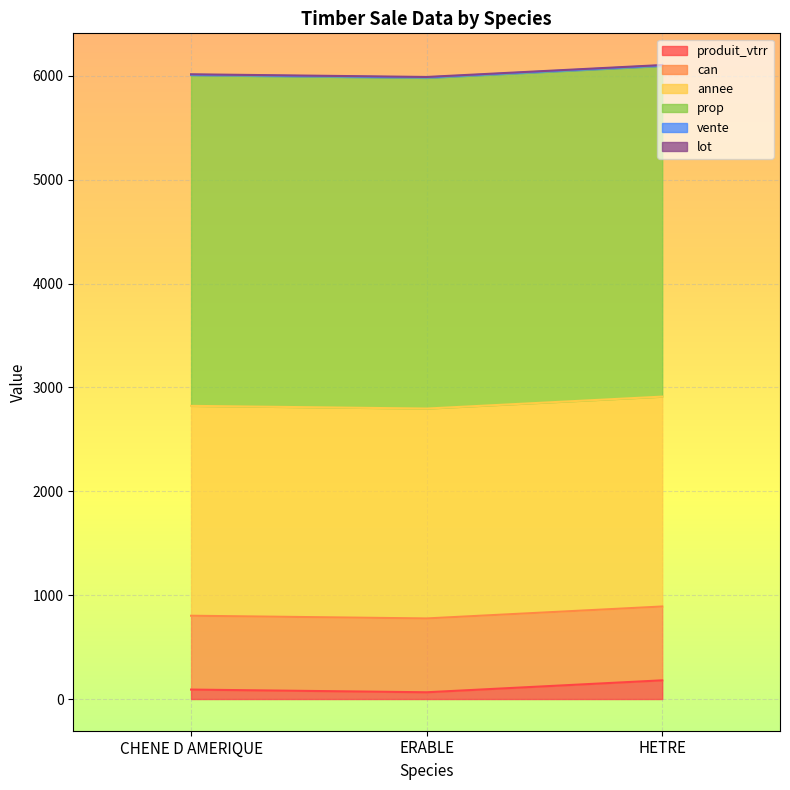

At which category is the sum across all series the highest?

HETRE